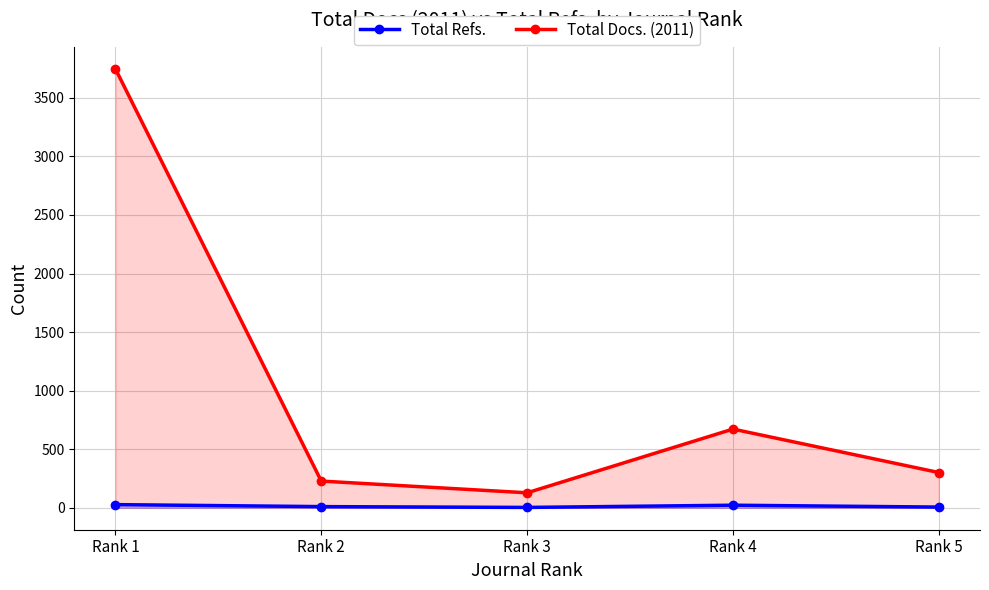

At which category is the sum across all series the highest?

Rank 1